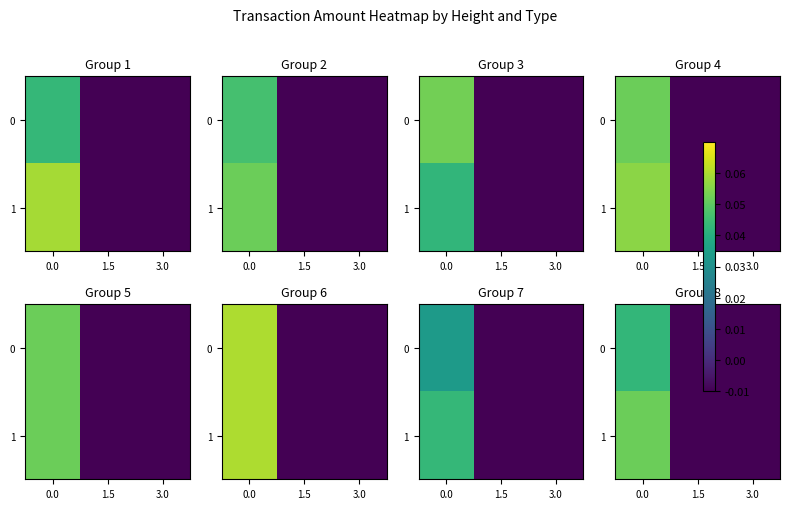

How many values in 1 are above zero?

1